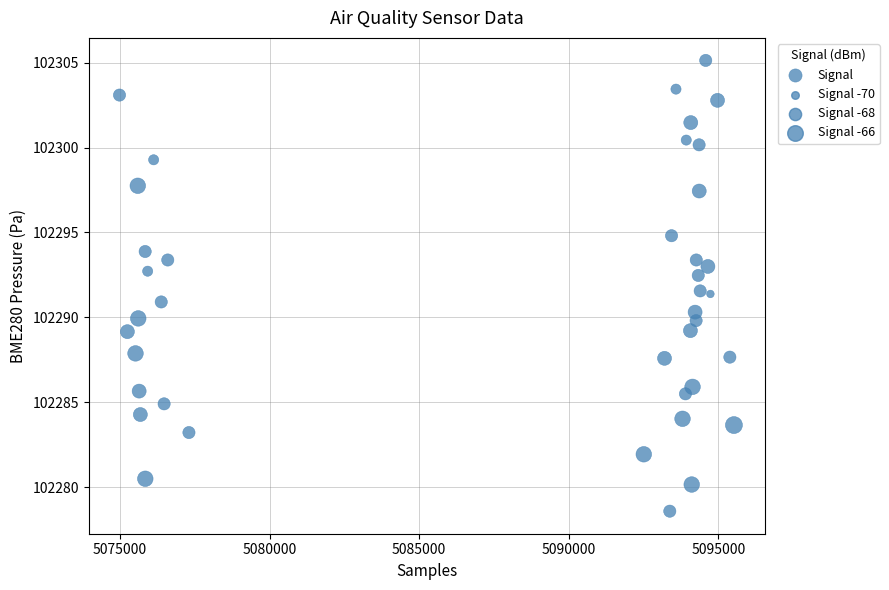

What is the range of Y values (max minus min)?

26.5